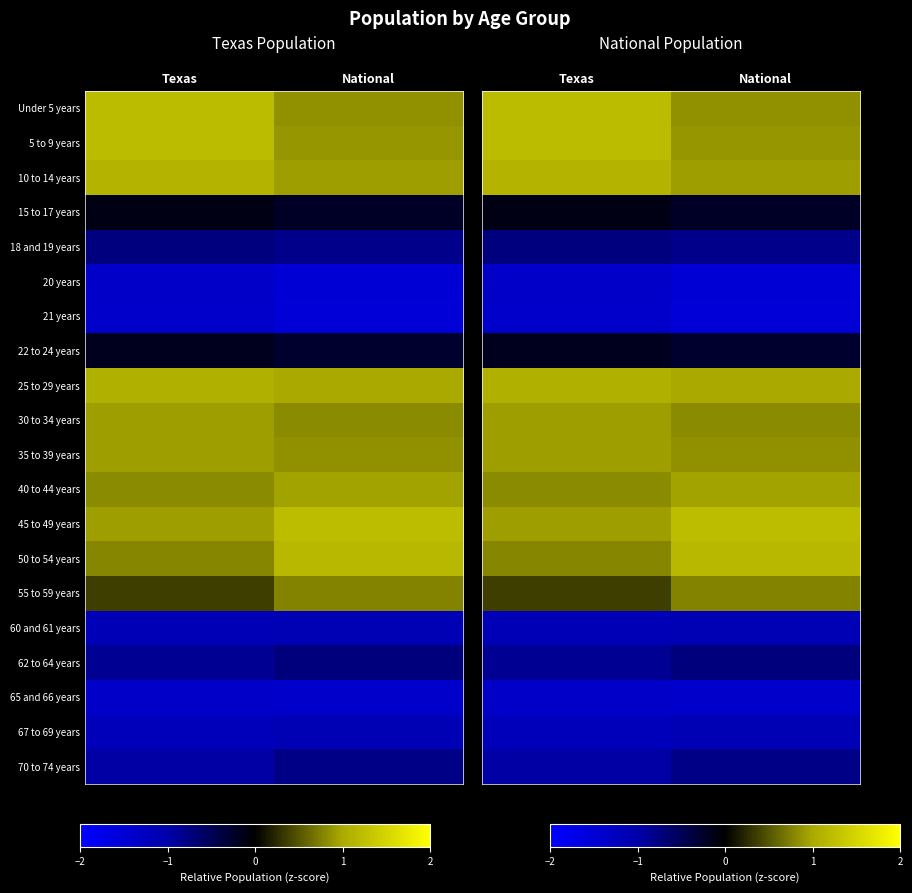

Which has a higher value, National or Texas?

Texas